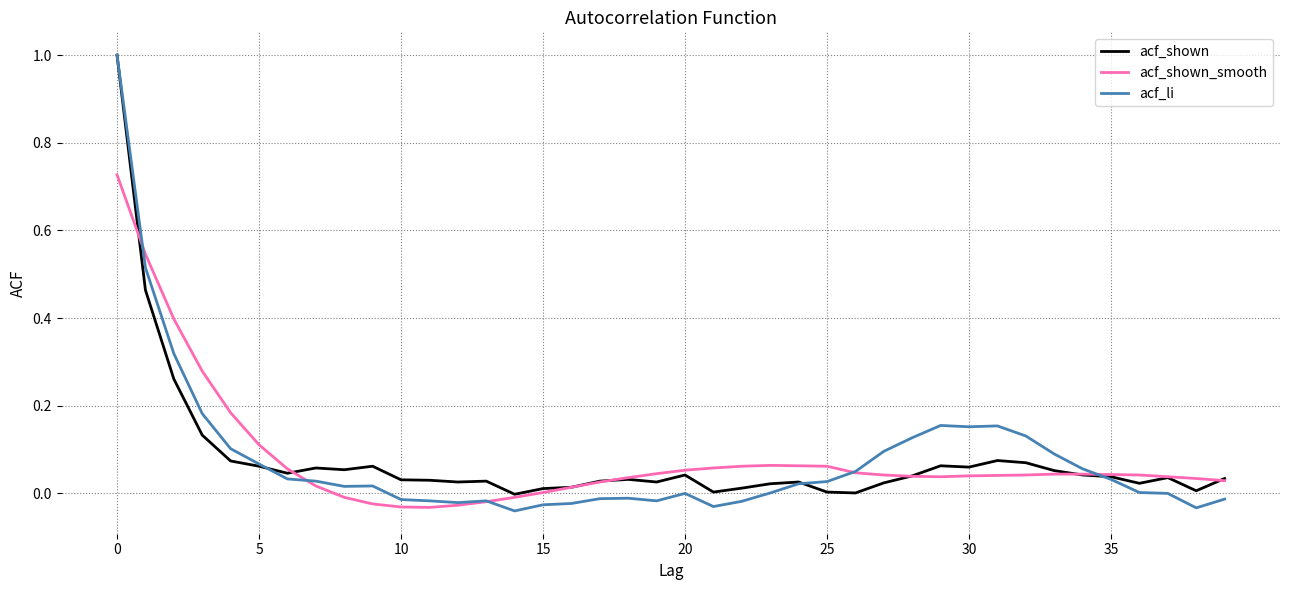

Does the chart display data point markers on the line(s)?

No